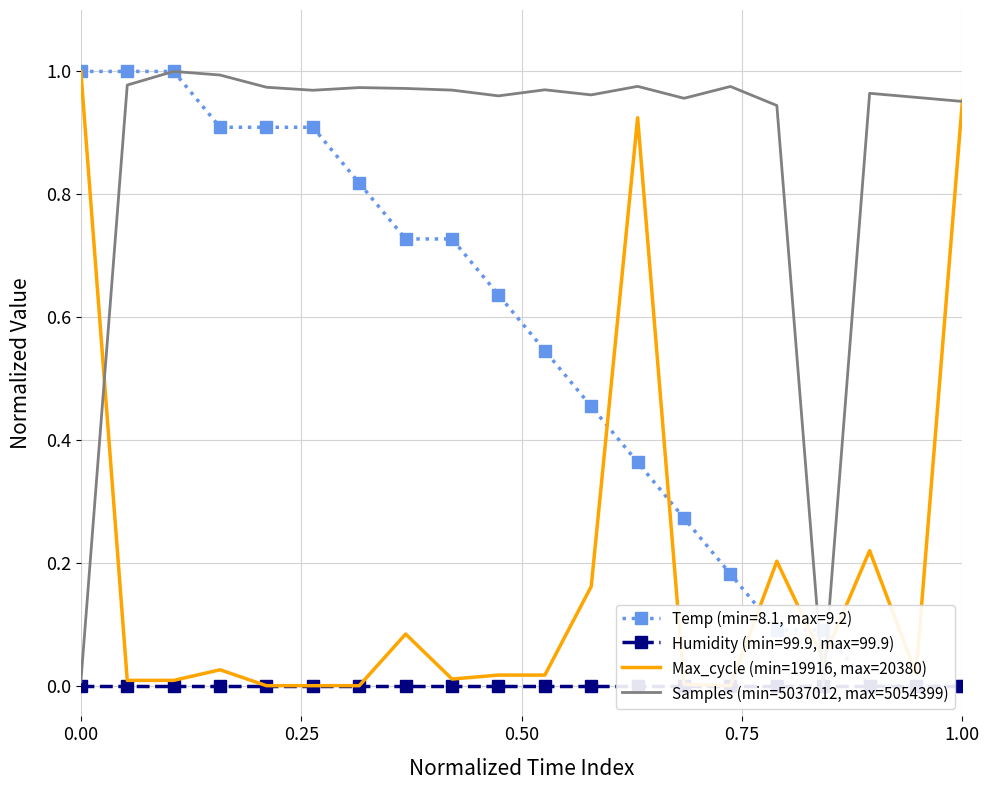

True or false: Samples (min=5037012, max=5054399) and Max_cycle (min=19916, max=20380) cross at least once.

True